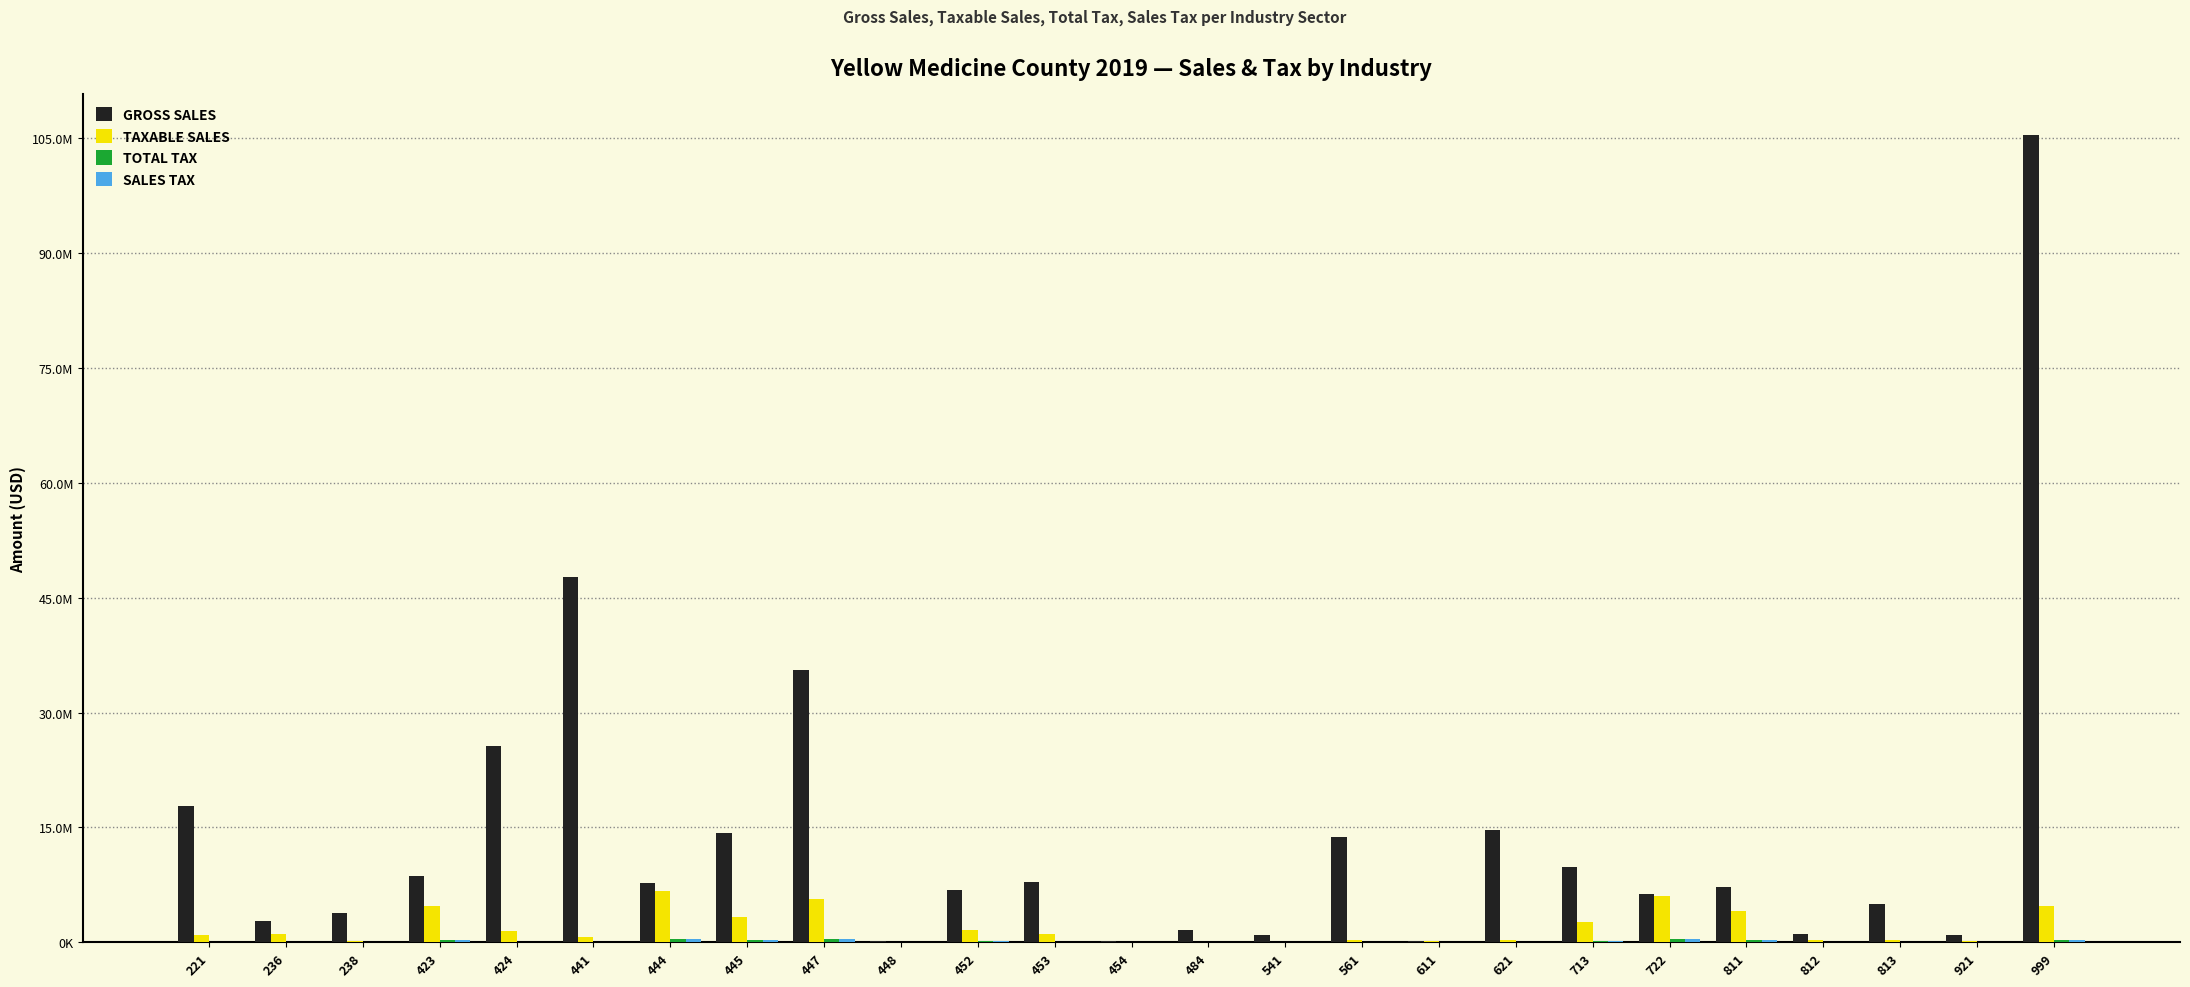

What is the spread (max minus min) of values at 441?

47586531